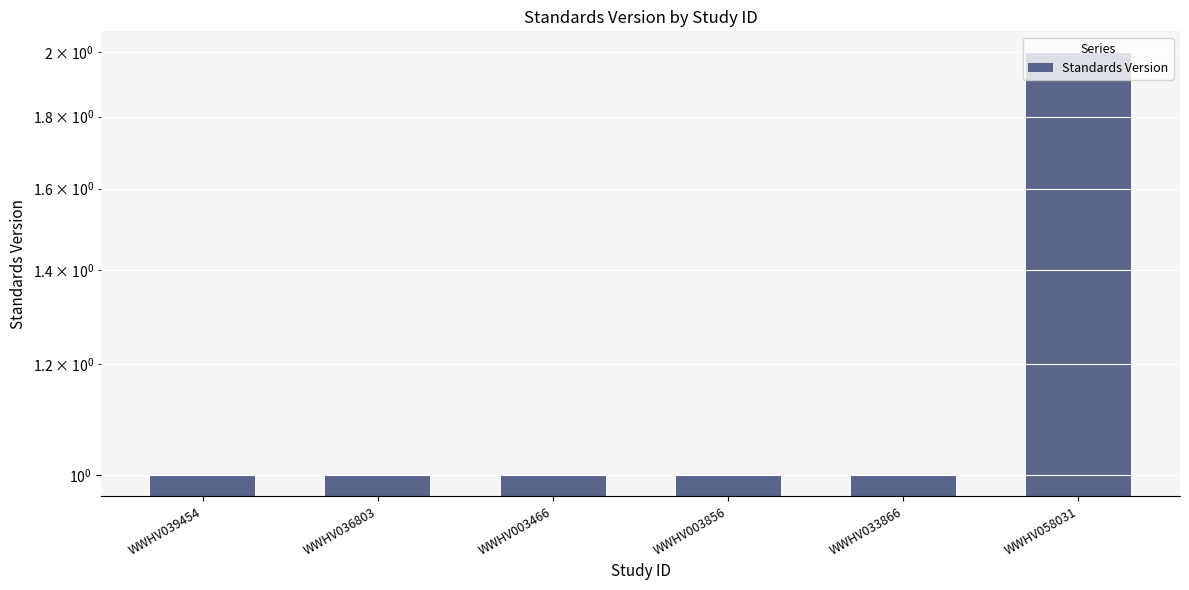

Reading left to right, transcribe all the data shown in this chart.

WWHV039454=1	WWHV036803=1	WWHV003466=1	WWHV003856=1	WWHV033866=1	WWHV058031=2